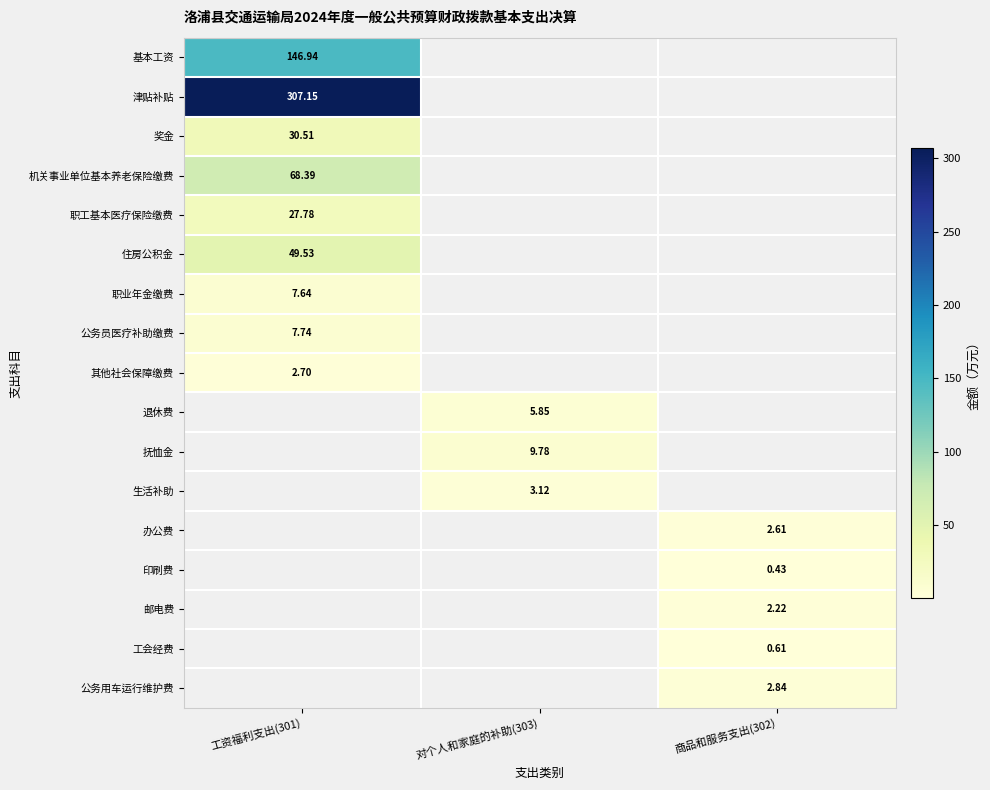

At how many categories does at least one series exceed 235?

1